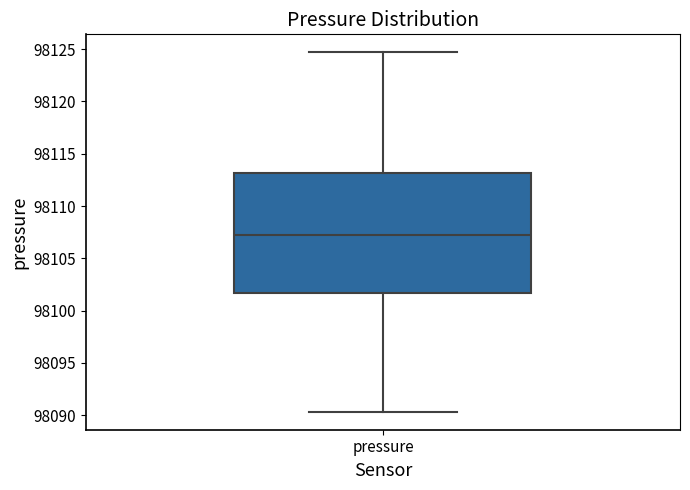

Read this box plot against the y-axis: the position of the median line, the range covered by the box, and the ends of both whiskers. The values are not printed on the chart, so give them approximately, as read against the axis.

median 98107.5, box 98101.5 to 98113.0, whiskers 98090.5 to 98124.5